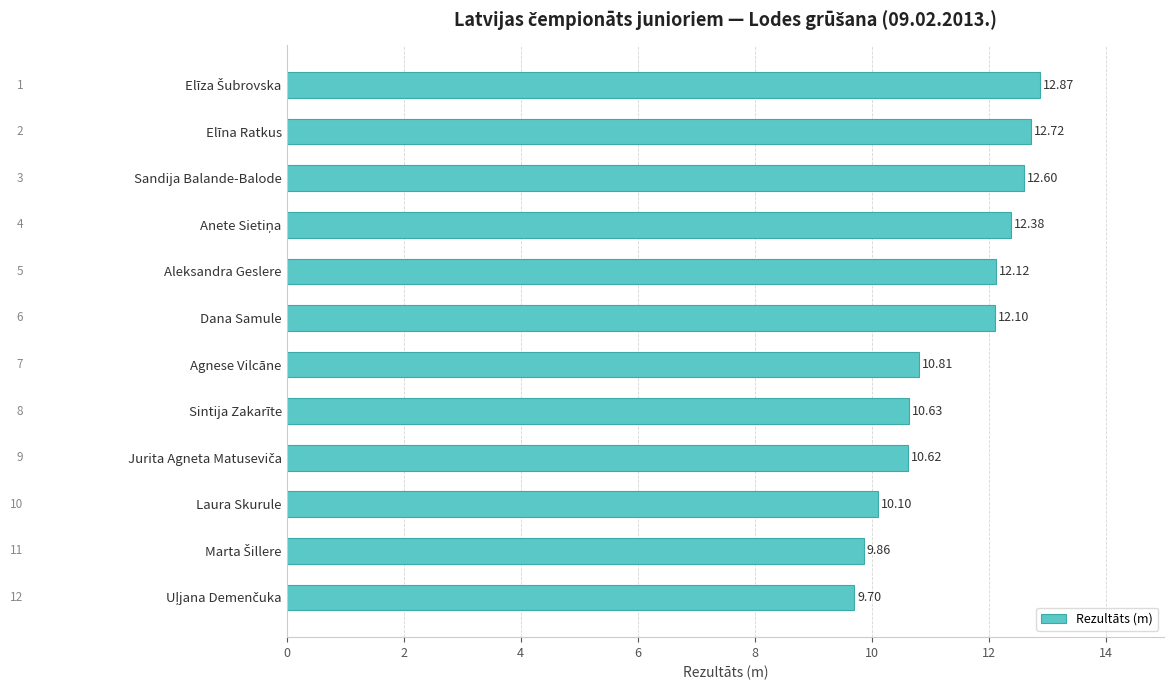

What is the label of the 10th bar from the bottom?

Sandija Balande-Balode